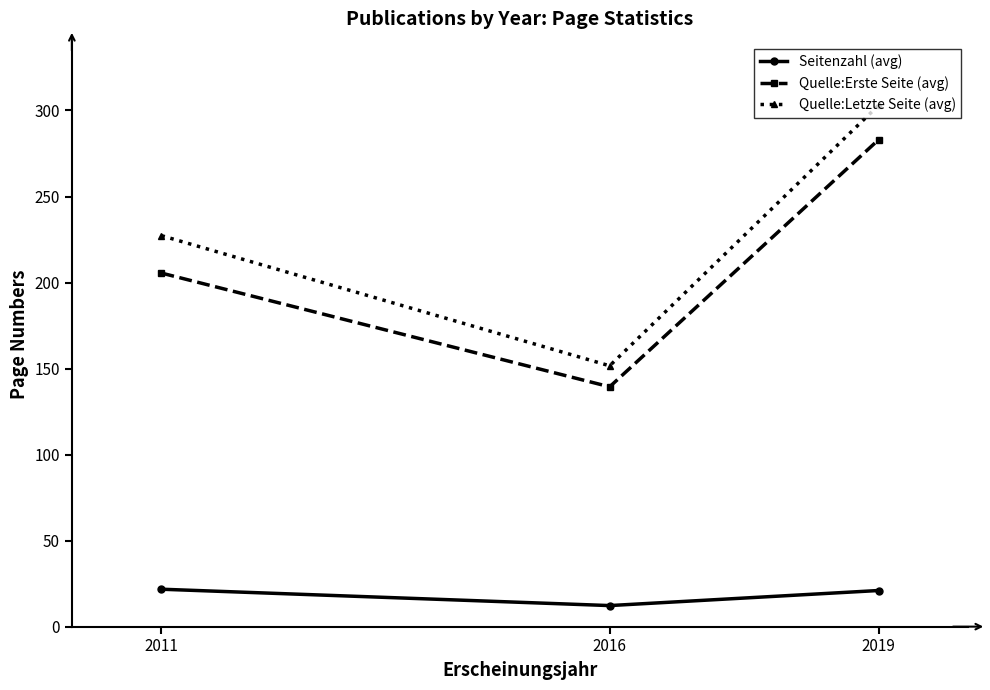

How many data points in Quelle:Letzte Seite (avg) are above 227?

2